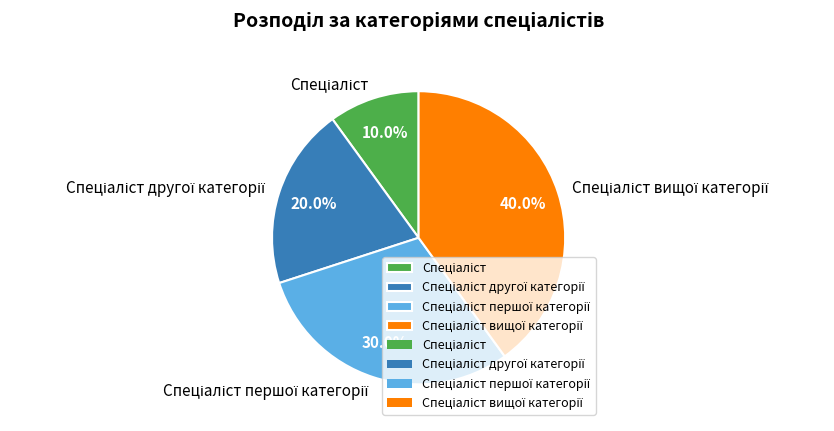

Is there a majority slice in this chart?

No